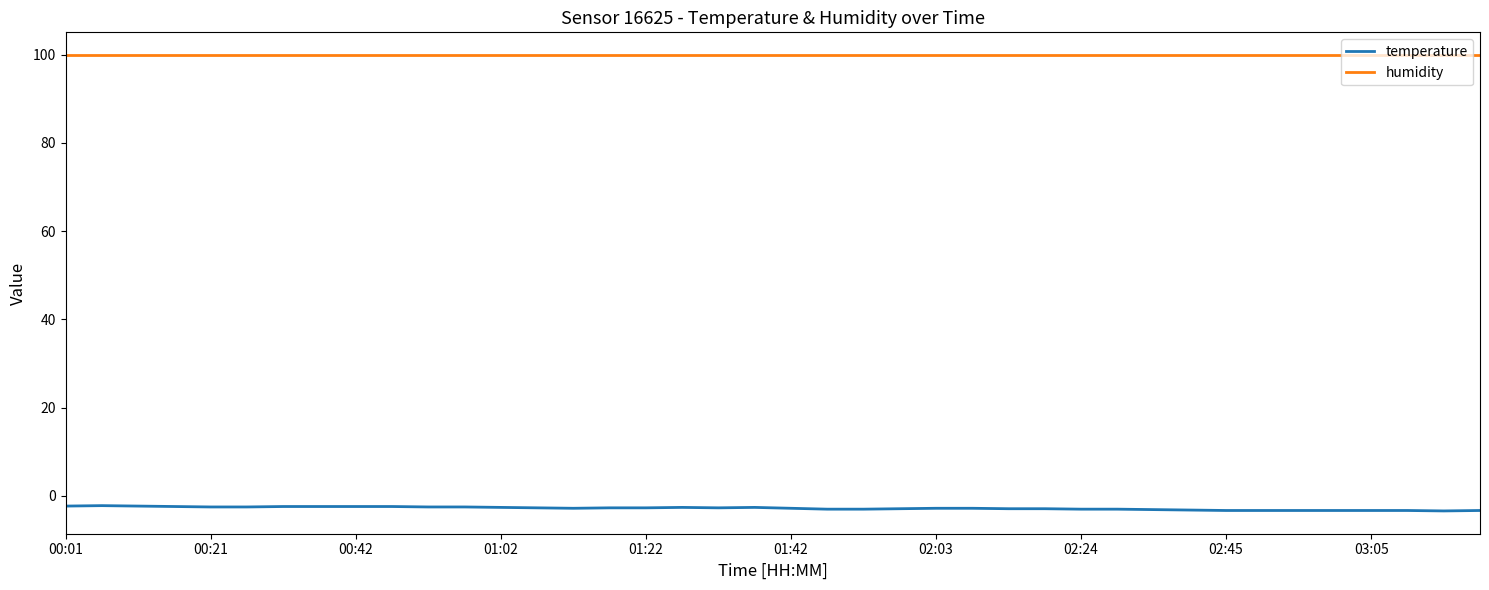

Which series has the largest total across all categories?

humidity